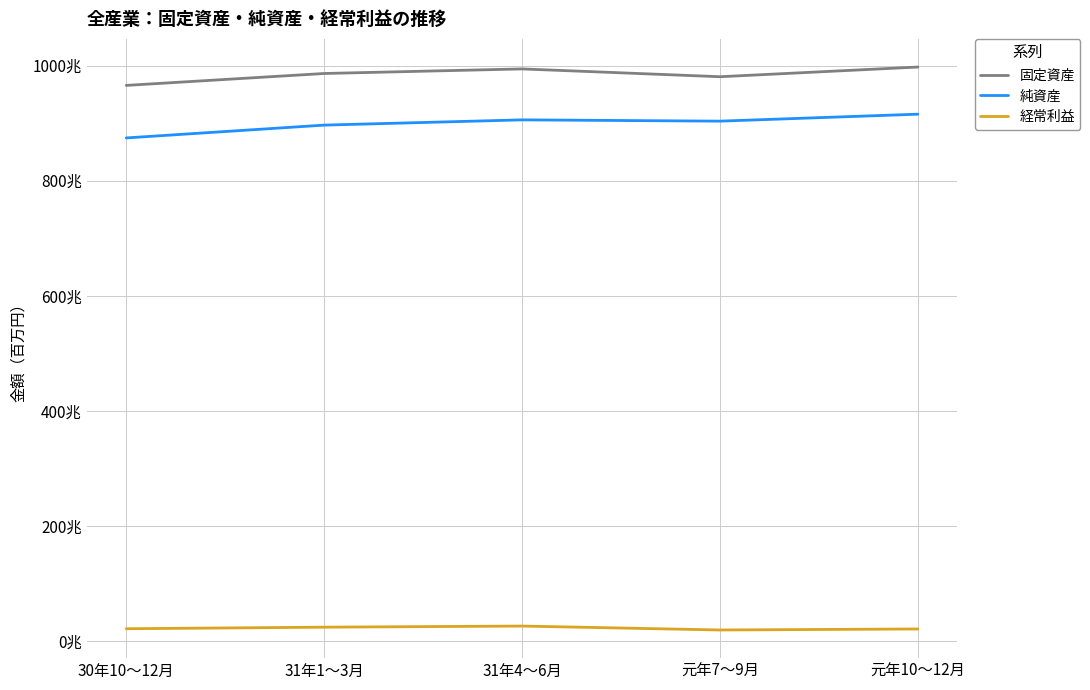

At which label is 固定資産 closest to 981479810?

元年7～9月